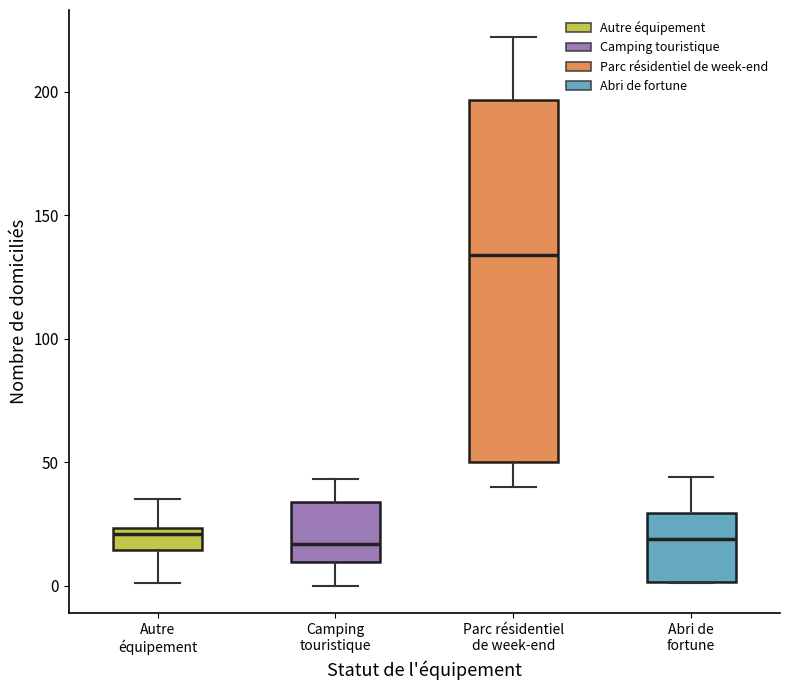

Which box has the highest median line?

Parc résidentiel de week-end